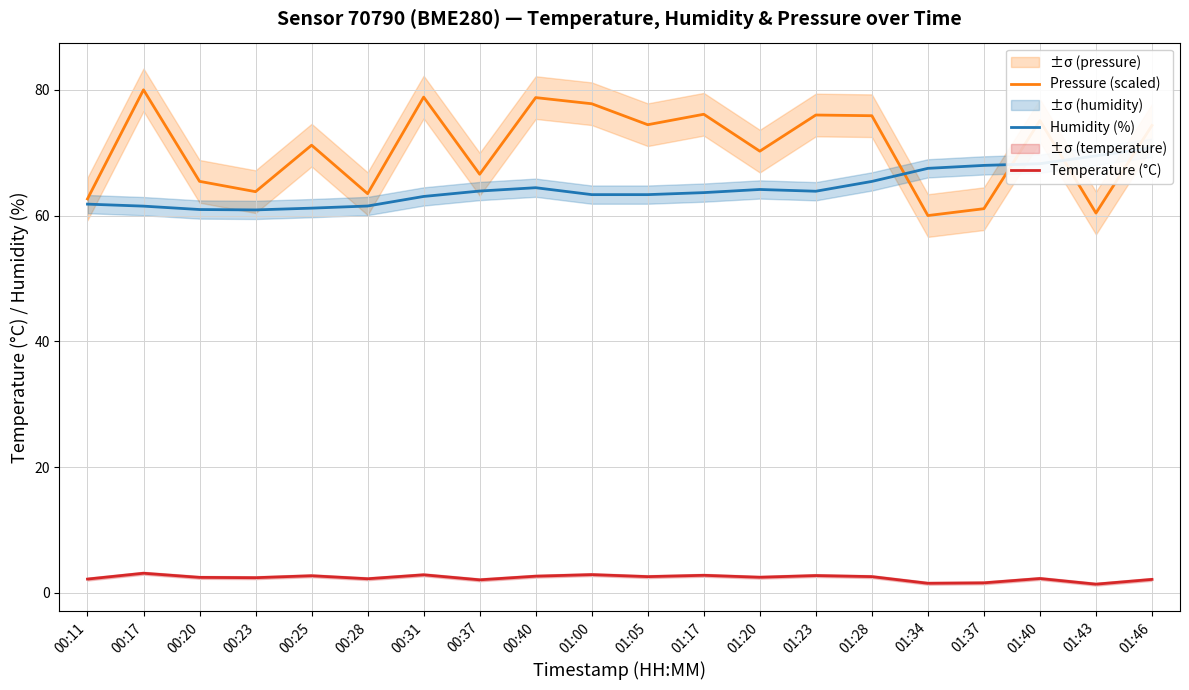

What is the sum of the Humidity (%) values at 00:28 and 00:40?

126.0